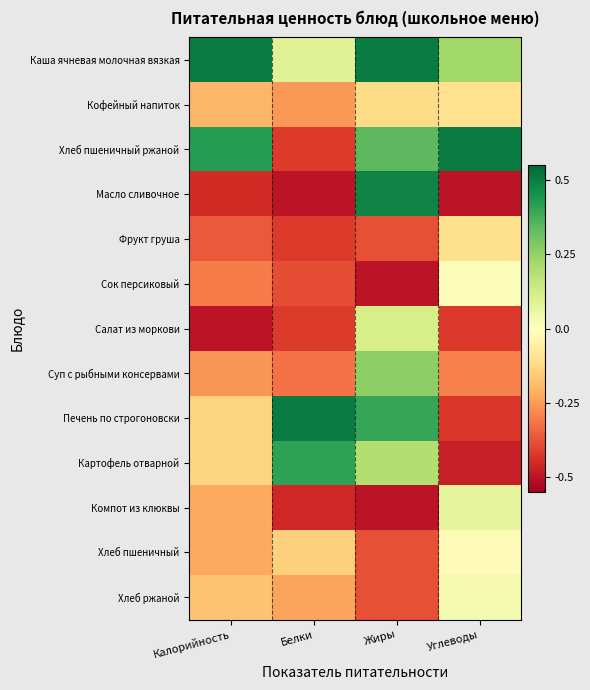

Which series has the largest range (max minus min)?

Масло сливочное